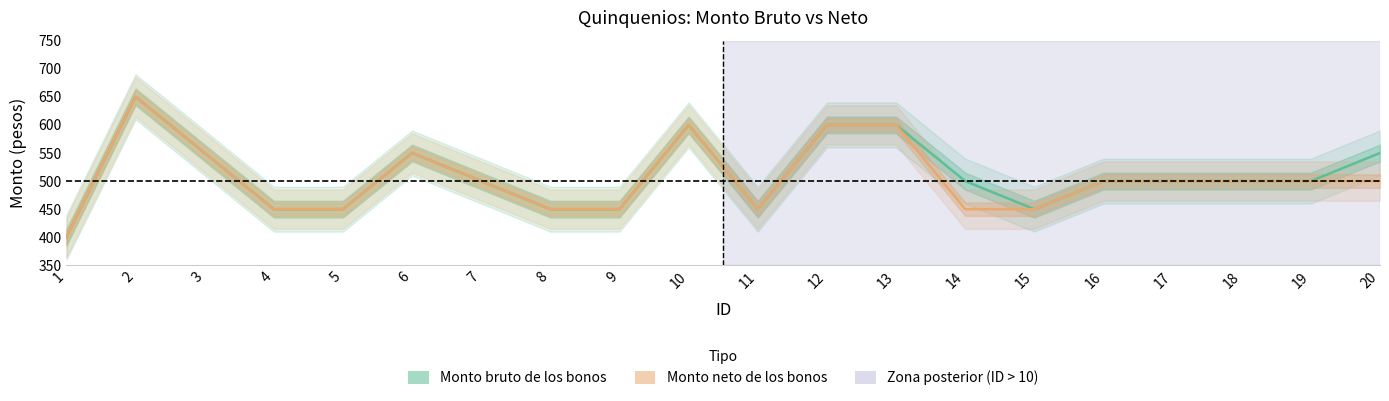

Which series has the largest total across all categories?

Monto bruto de los bonos